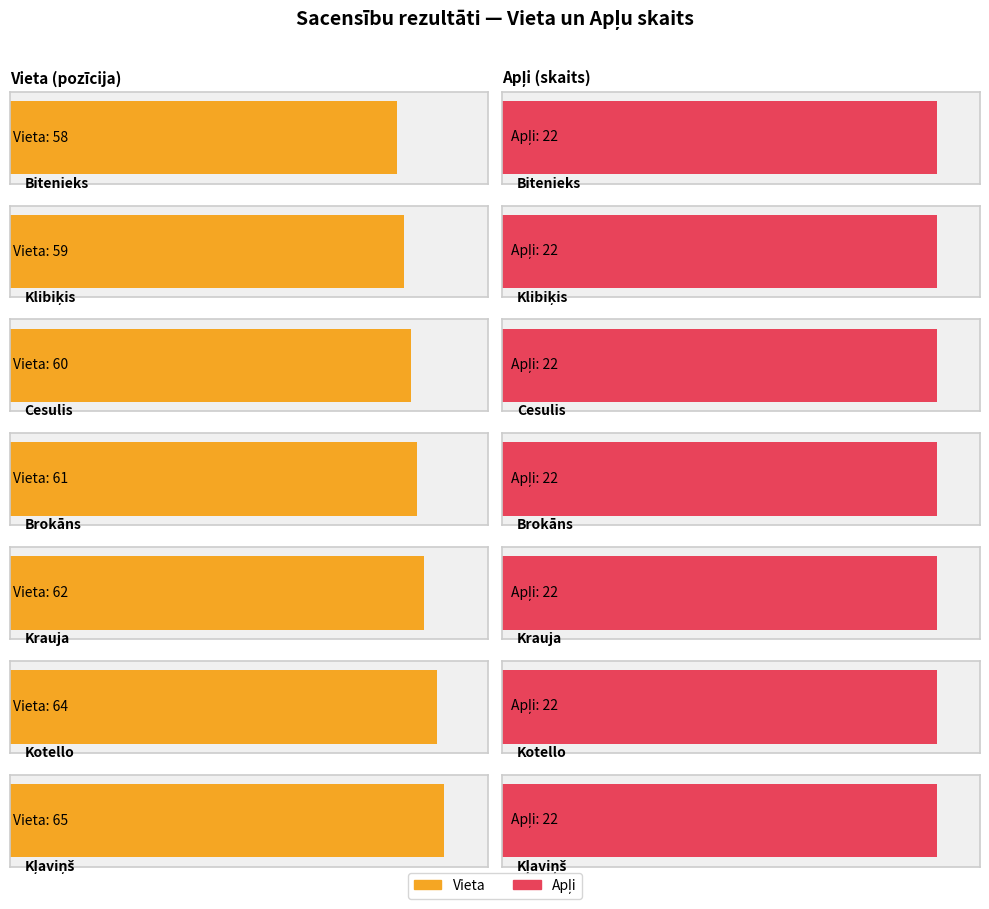

At which label is Apli closest to 22?

Bitenieks